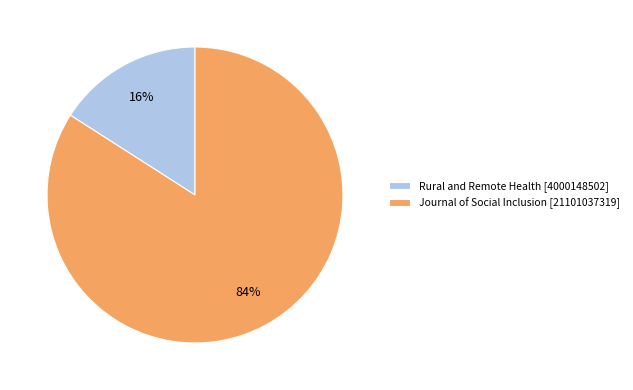

Rank the categories by value from lowest to highest.

Rural and Remote Health, Journal of Social Inclusion